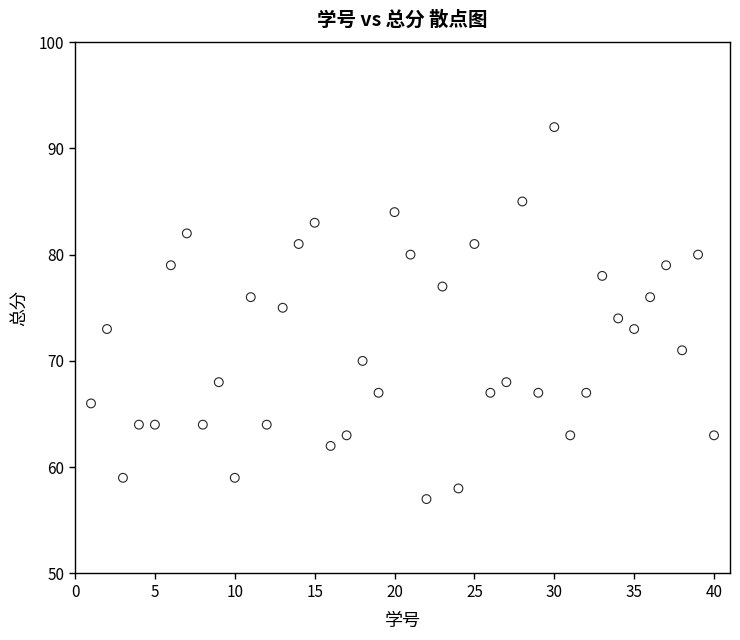

What is the range of X values (max minus min)?

39